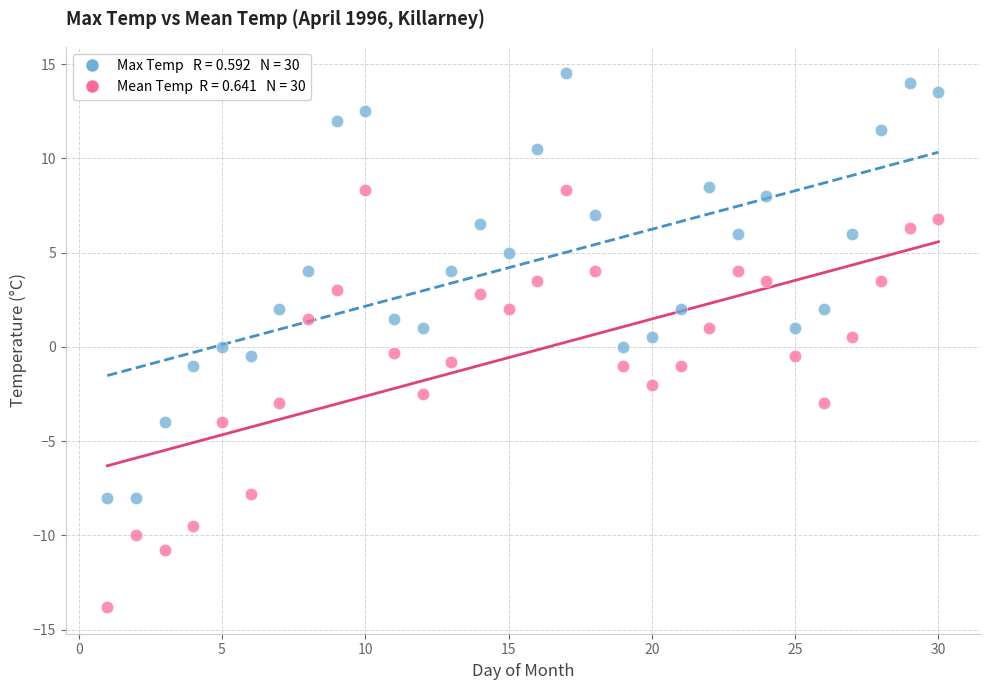

Across all data points, what is the range of Y values (max minus min)?

28.3